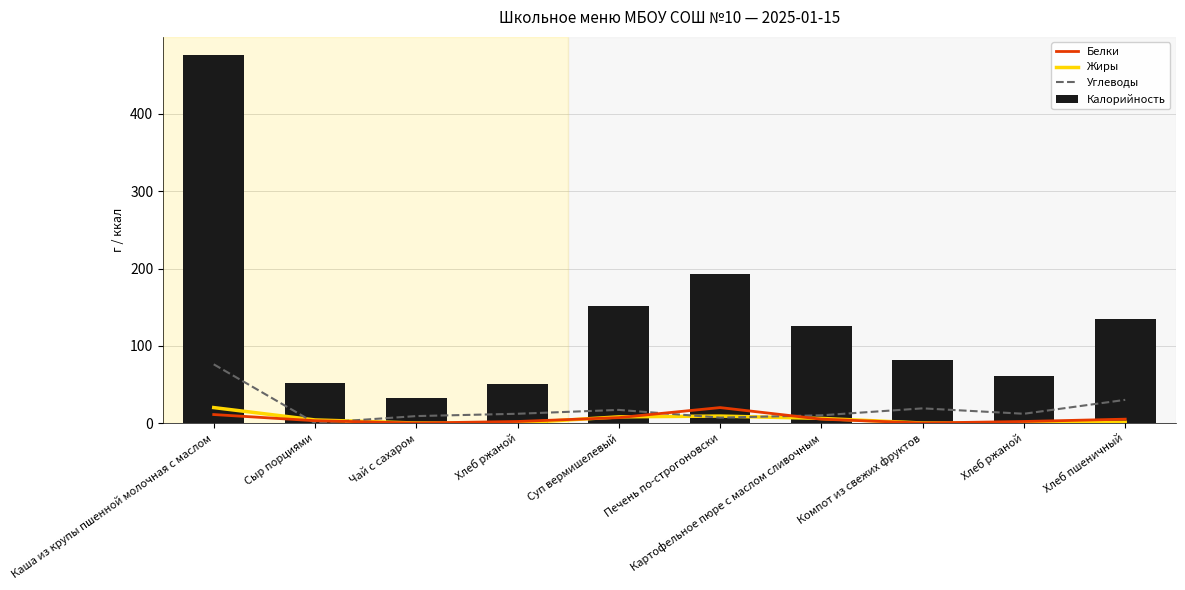

Between Каша из крупы пшенной молочная с маслом and Хлеб ржаной, which series saw the biggest shift?

Калорийность